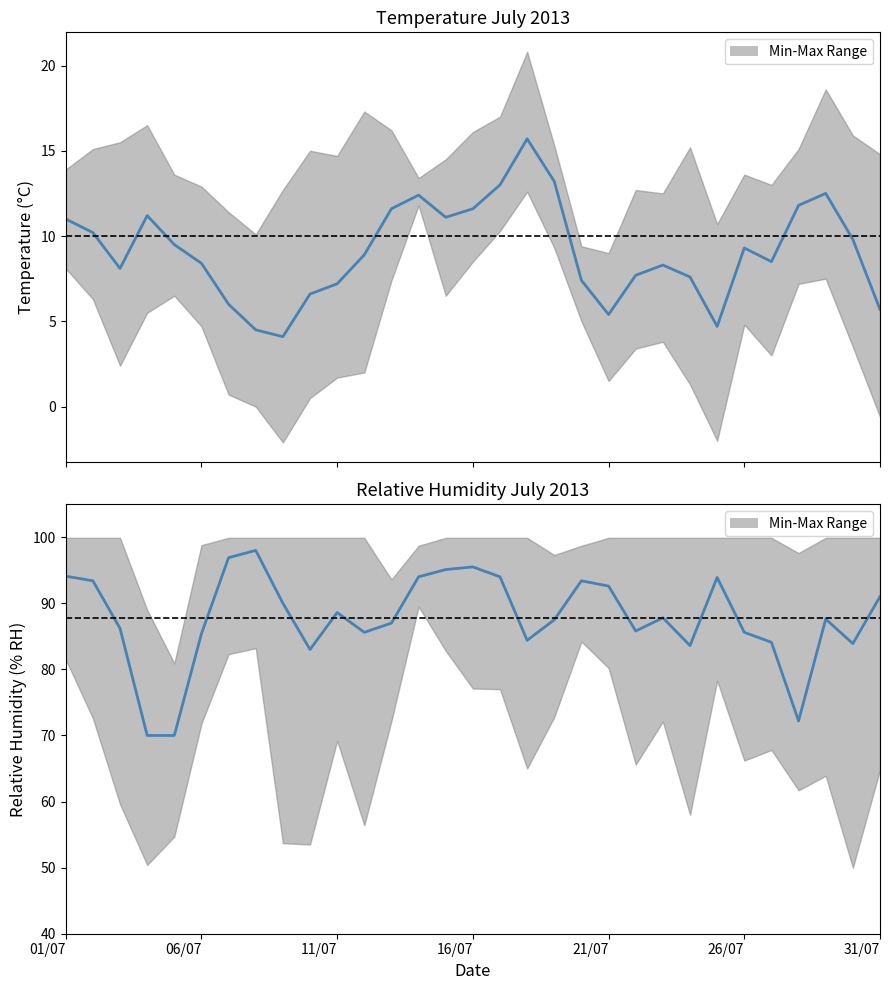

Is the value of Temperature (AVG C) at 21 greater than the value of Relative Humidity (AVG % RH) at 31/07?

No